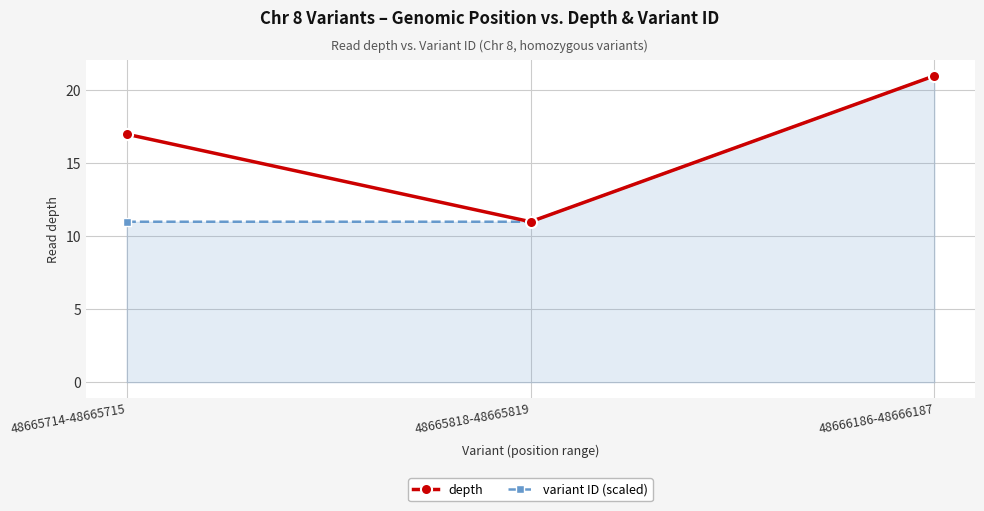

The value of variant ID (scaled) at 48665714-48665715 is 2.5. True or false?

False